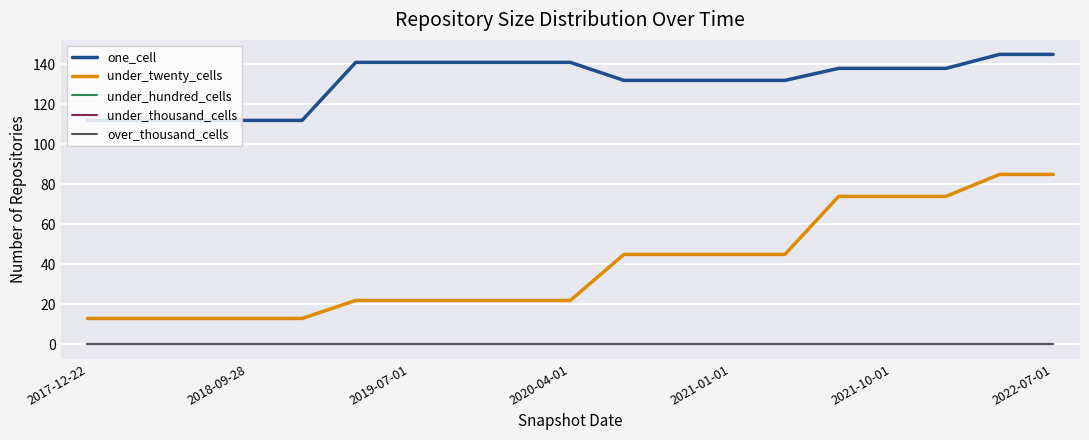

Does the chart have visible grid lines?

Yes